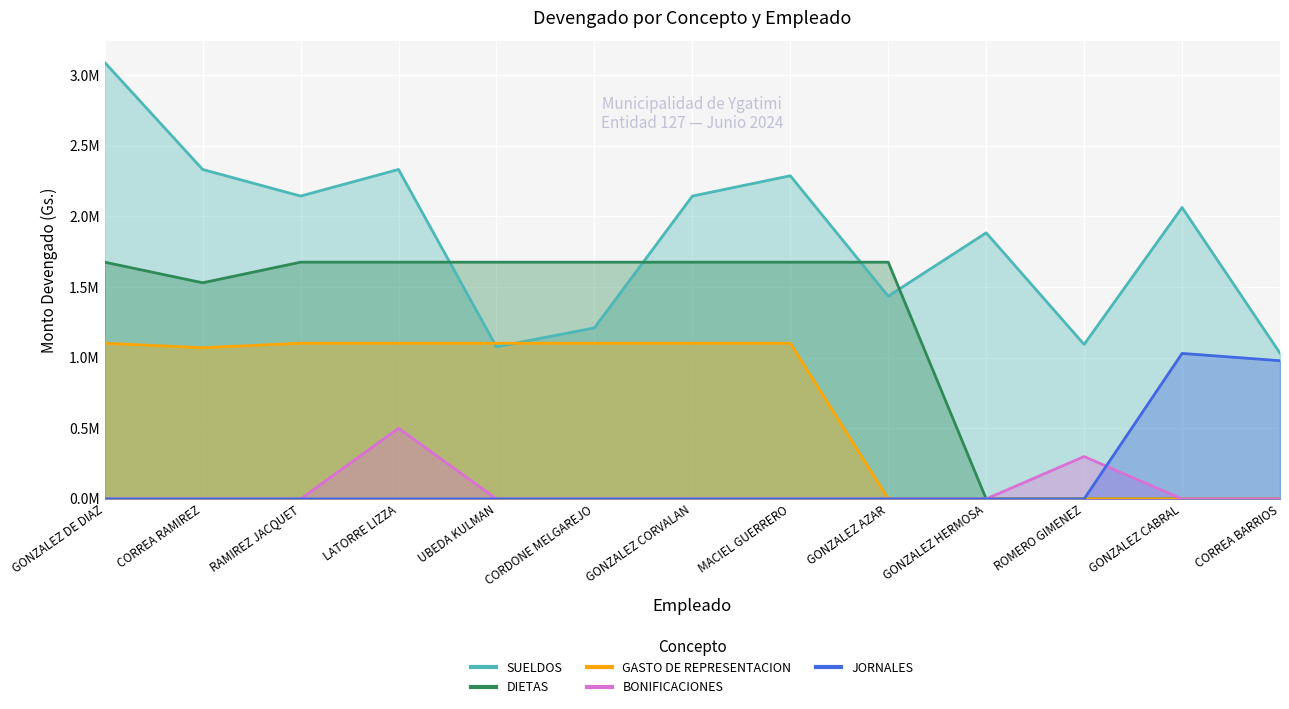

List the labels in order of SUELDOS value, smallest first.

CORREA BARRIOS, UBEDA KULMAN, ROMERO GIMENEZ, CORDONE MELGAREJO, GONZALEZ AZAR, GONZALEZ HERMOSA, GONZALEZ CABRAL, RAMIREZ JACQUET, GONZALEZ CORVALAN, MACIEL GUERRERO, CORREA RAMIREZ, LATORRE LIZZA, GONZALEZ DE DIAZ